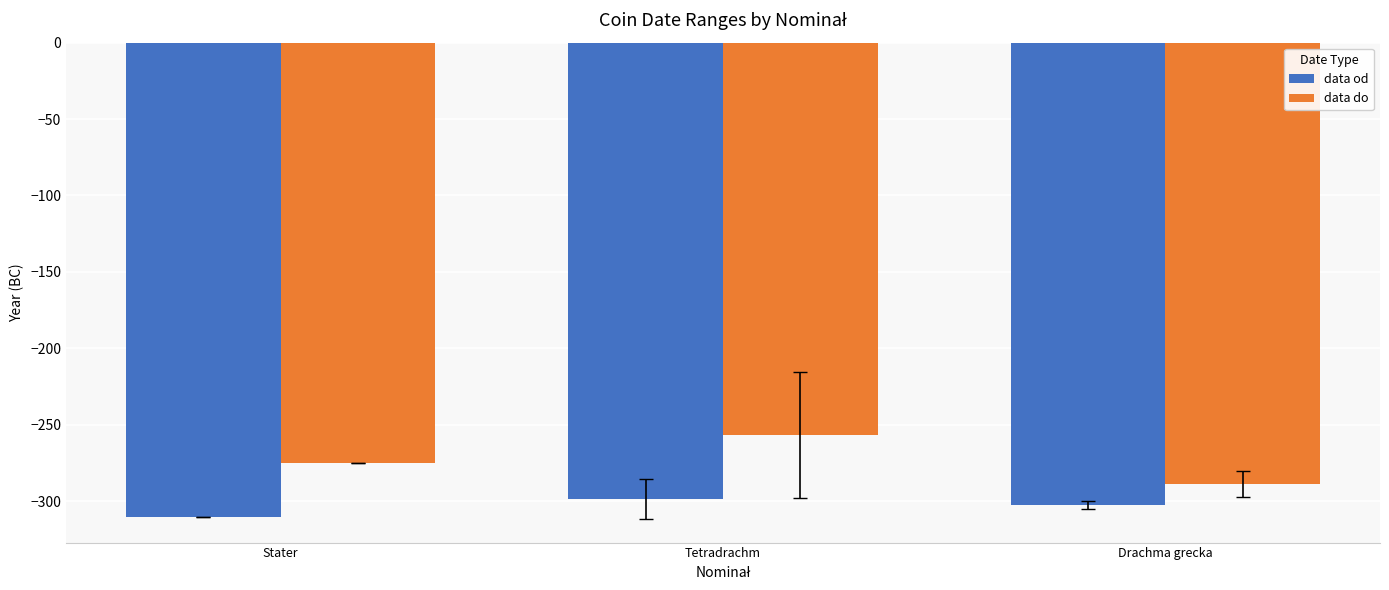

What is the difference between the data od values at Stater and Drachma grecka?

7.5